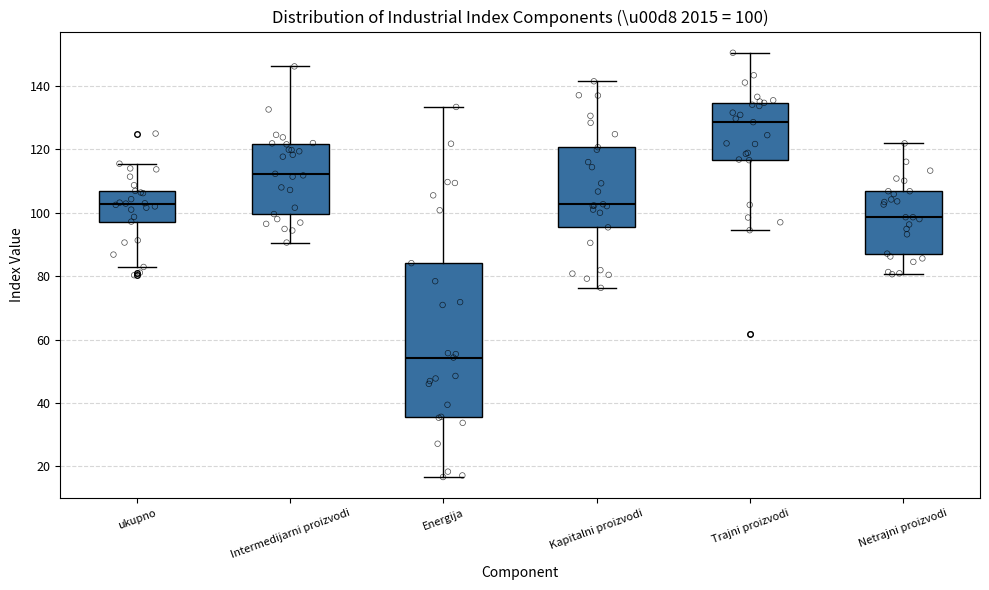

Which box has the highest median line?

Trajni proizvodi